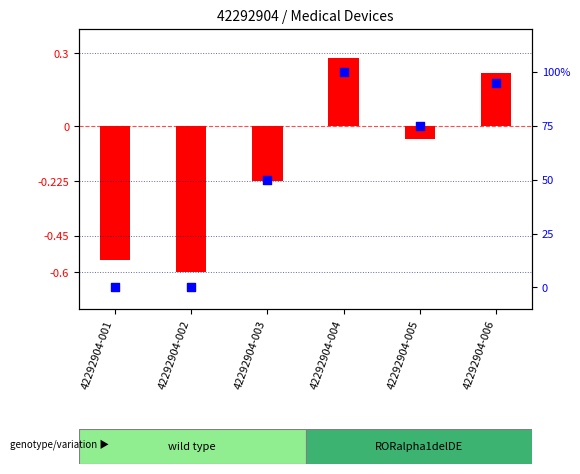

What is the change in value from 42292904-001 to 42292904-005?

+75